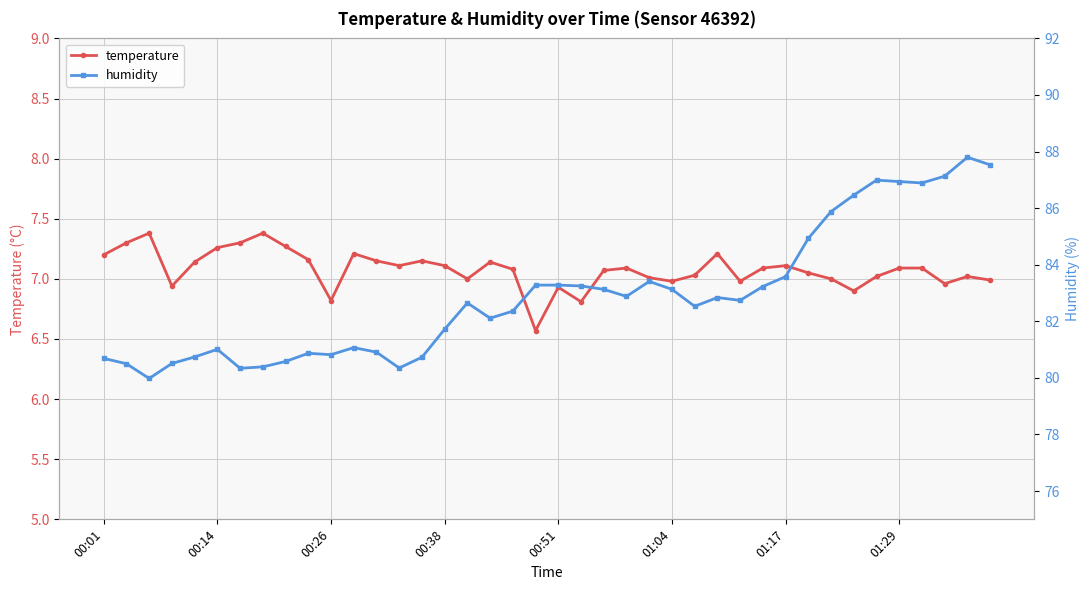

In humidity, how many points are lower than both neighbors (excluding endpoints)?

9